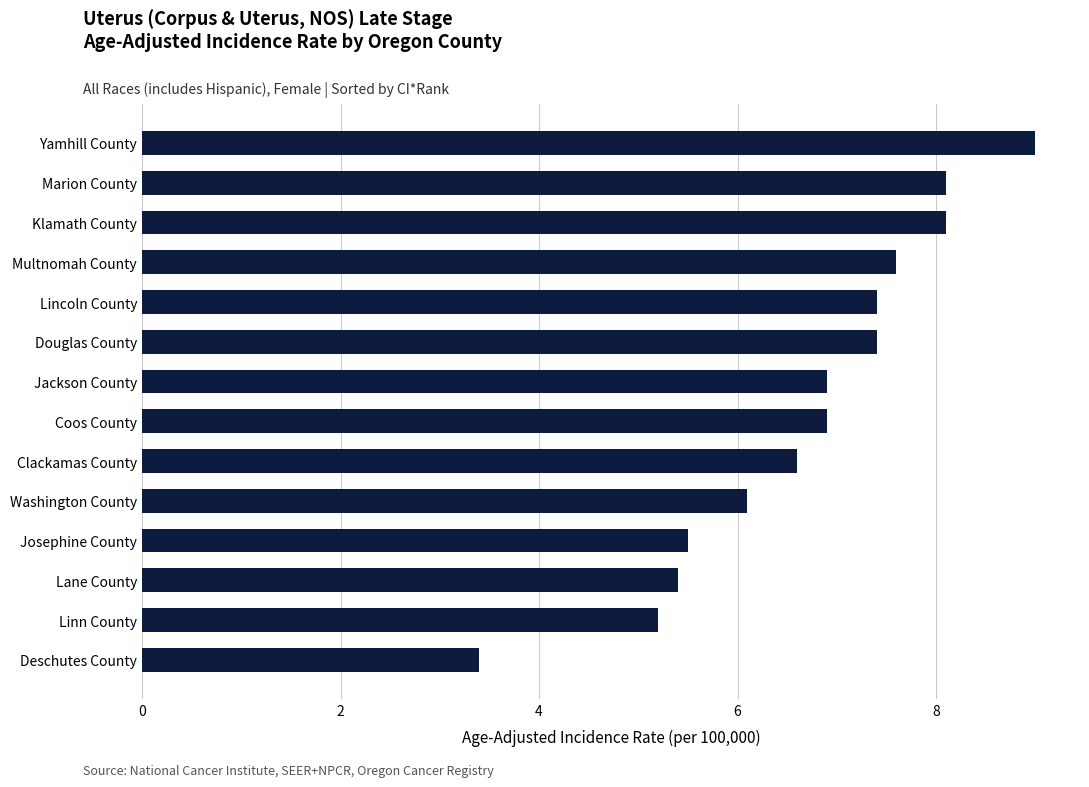

How many data points does each series have?

14